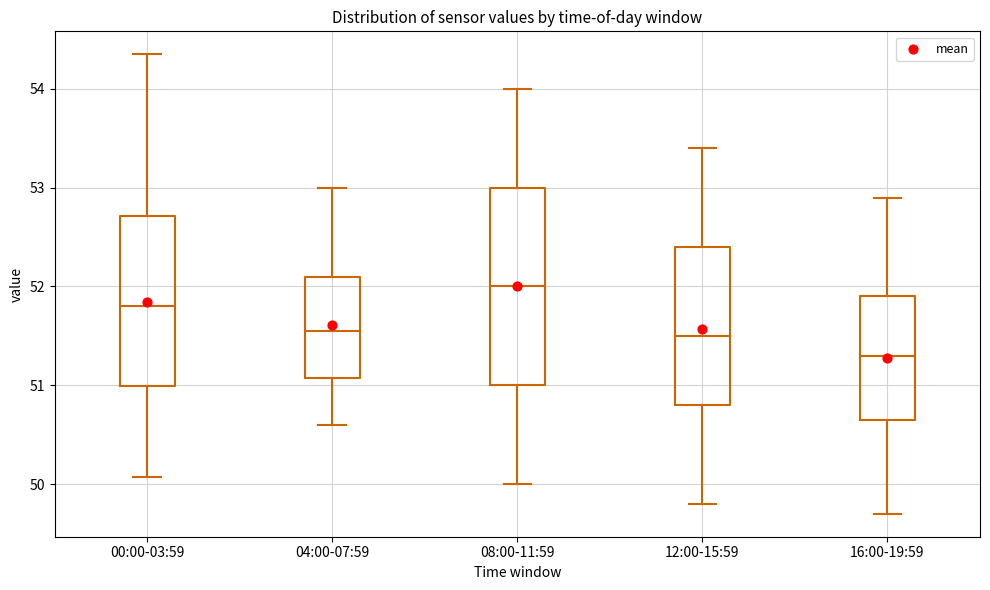

Reading left to right, transcribe this box plot: for each box, give where its median line is, the range the box spans, and where its two whiskers end, as read against the y-axis. The values are not printed on the chart, so give them approximately, as read against the axis.

00:00-03:59: median 51.8, box 51.0 to 52.7, whiskers 50.1 to 54.4
04:00-07:59: median 51.6, box 51.1 to 52.1, whiskers 50.6 to 53.0
08:00-11:59: median 52.0, box 51.0 to 53.0, whiskers 50.0 to 54.0
12:00-15:59: median 51.5, box 50.8 to 52.4, whiskers 49.8 to 53.4
16:00-19:59: median 51.3, box 50.7 to 51.9, whiskers 49.7 to 52.9